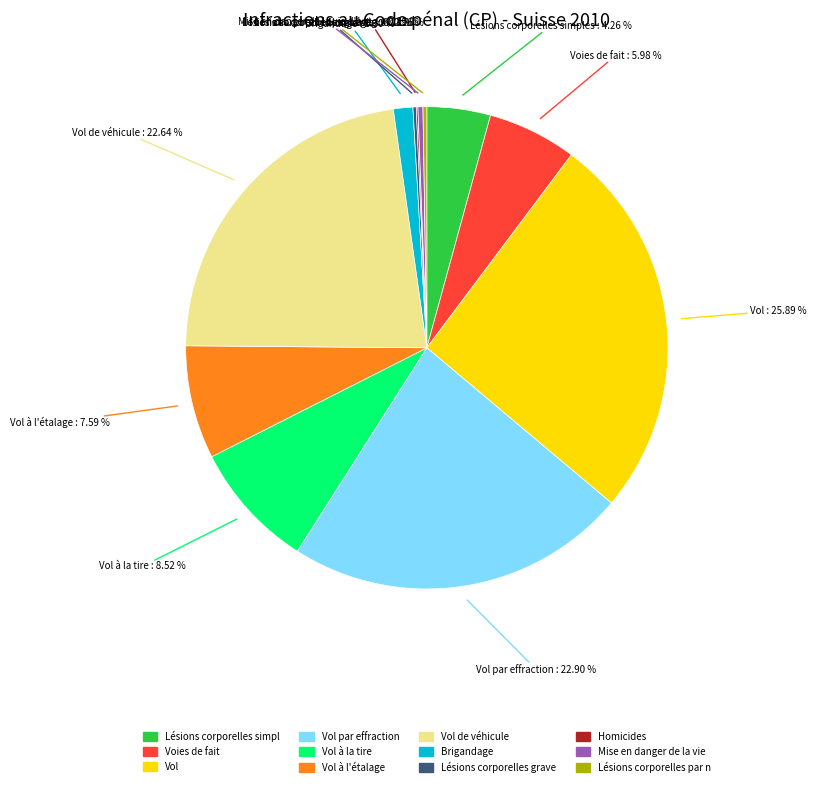

Is there any slice that represents more than half of the pie?

No